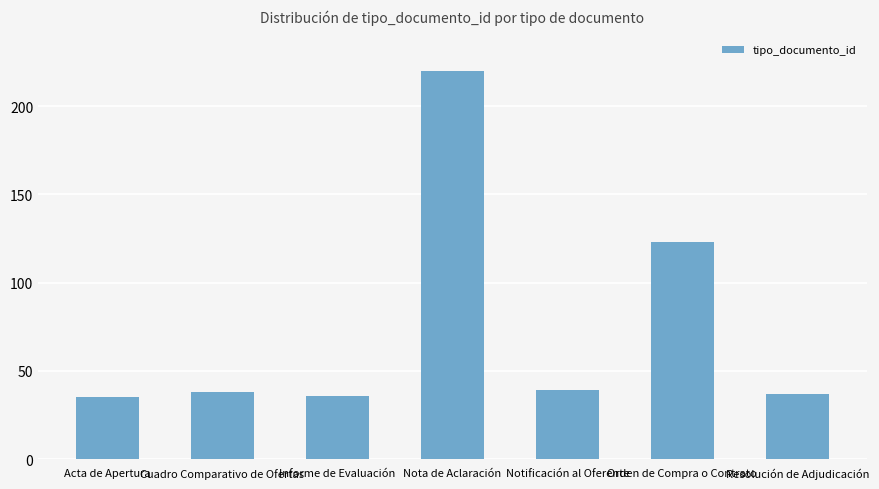

What is the value of the 6th bar from the left?

123